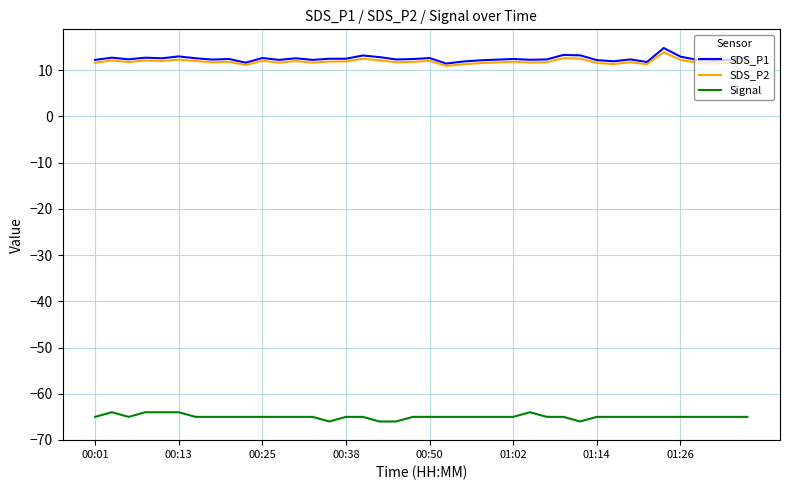

Which series has the largest range (max minus min)?

SDS_P1